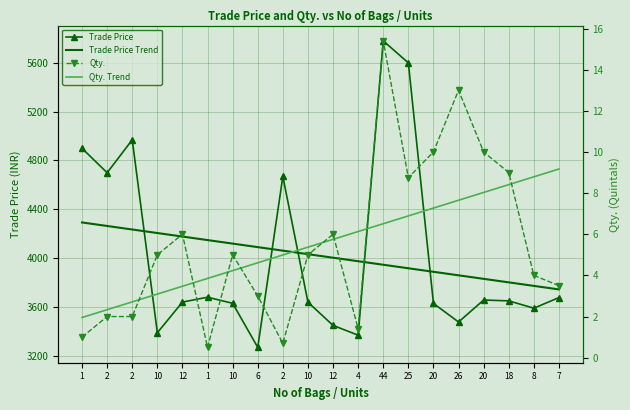

What is the label of the 19th point from the right?

2